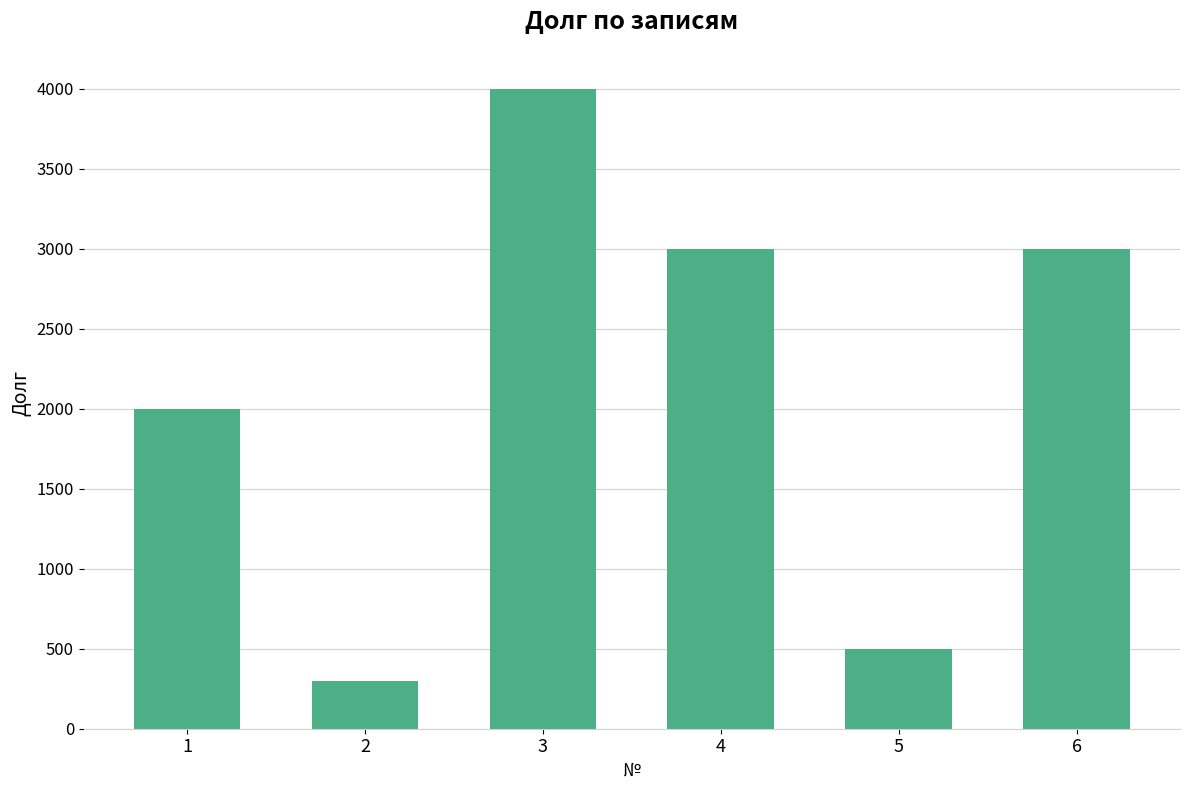

Reading right to left, list all the values displayed in this chart.

6=3000	5=500	4=3000	3=4000	2=300	1=2000